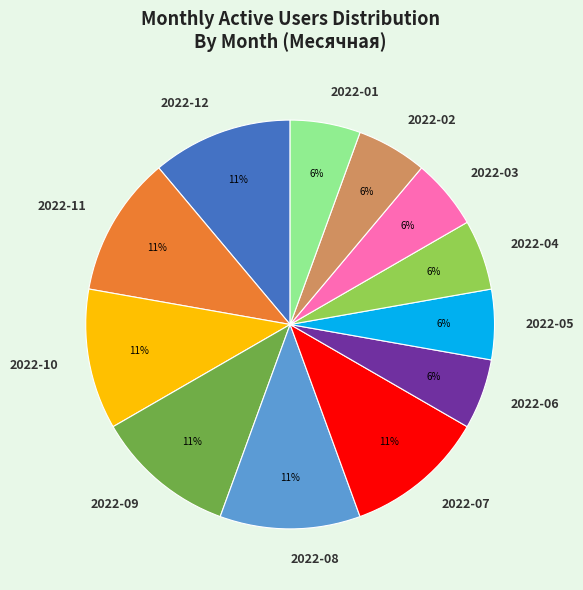

To the nearest percent, what is the average slice percentage?

8%